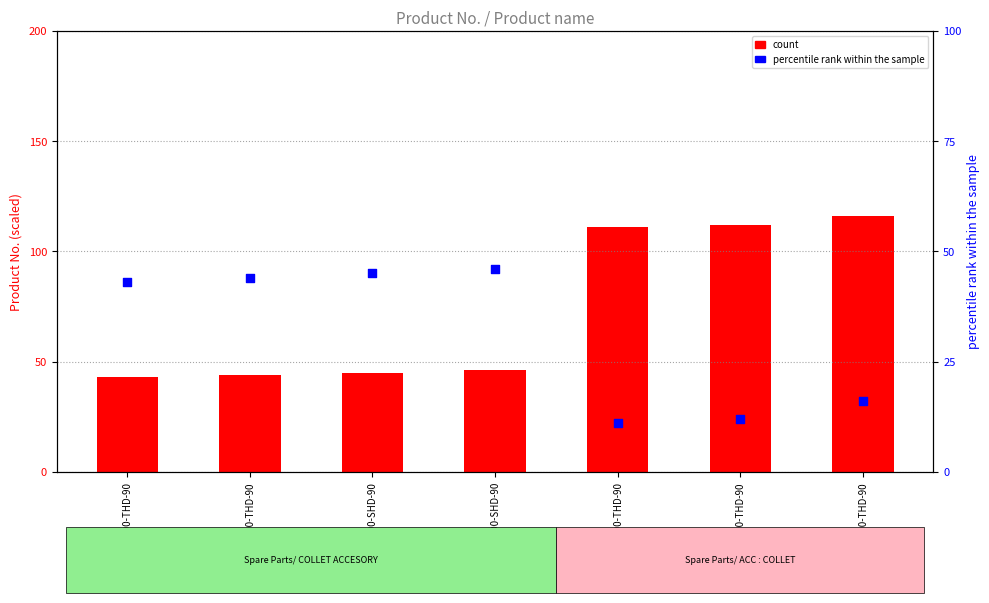

Is the value of count at DR300-T900-THD-90 greater than the value of percentile rank within the sample at DR300-T2000-THD-90?

Yes